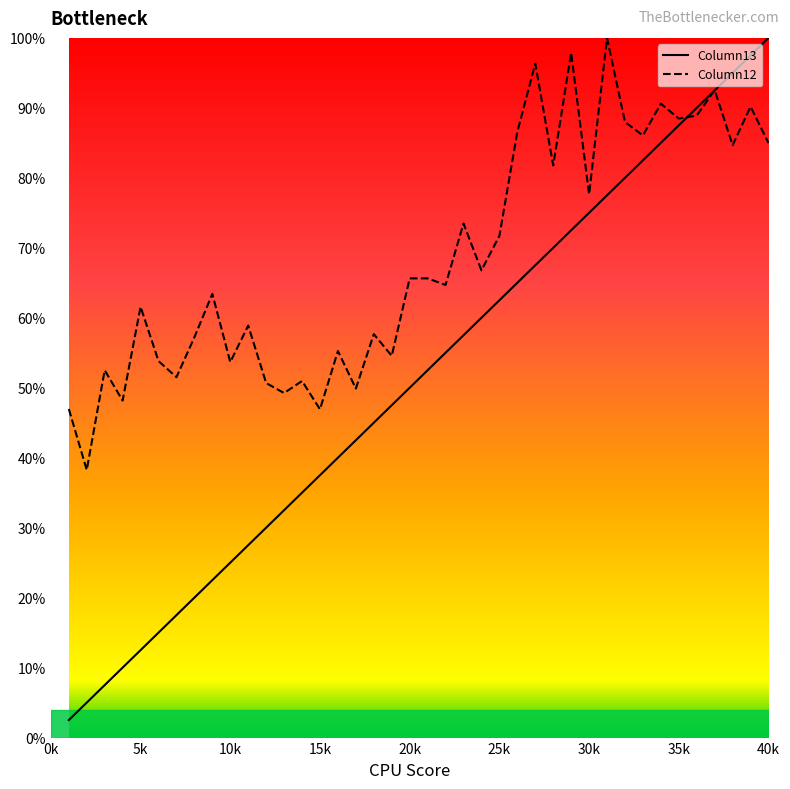

Which category has the highest value in the Column13 series?

40k